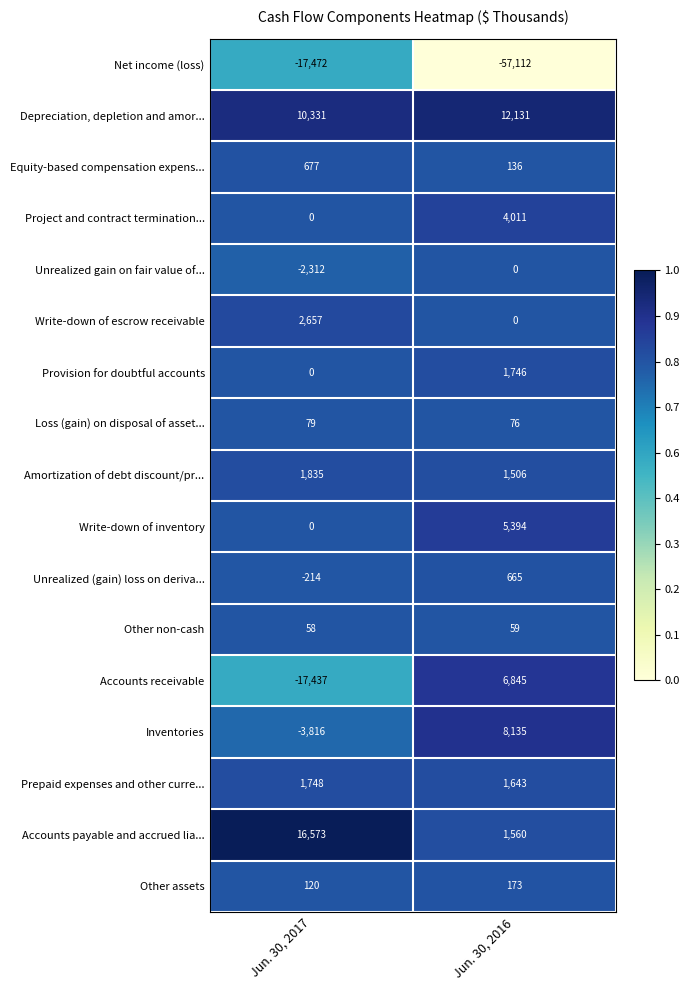

The value of Accounts receivable at Jun. 30, 2017 is -25341. True or false?

False